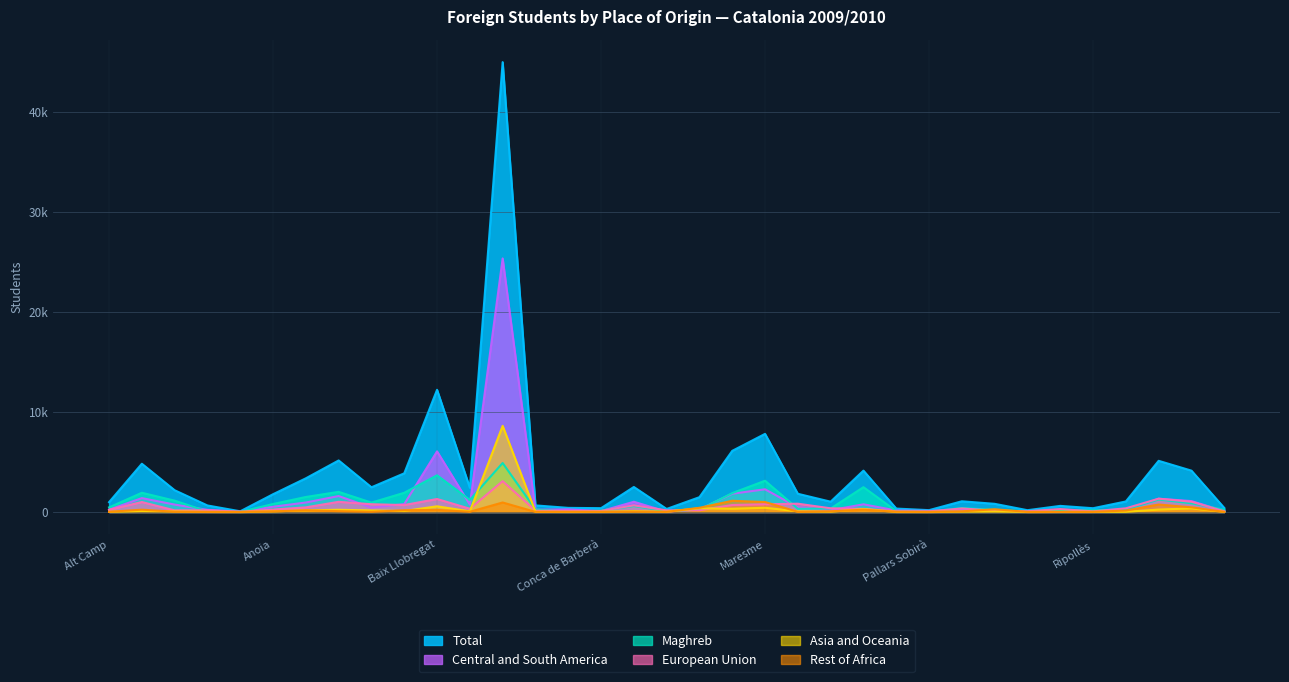

At which category does Asia and Oceania reach its first local valley?

Alta Ribagorça